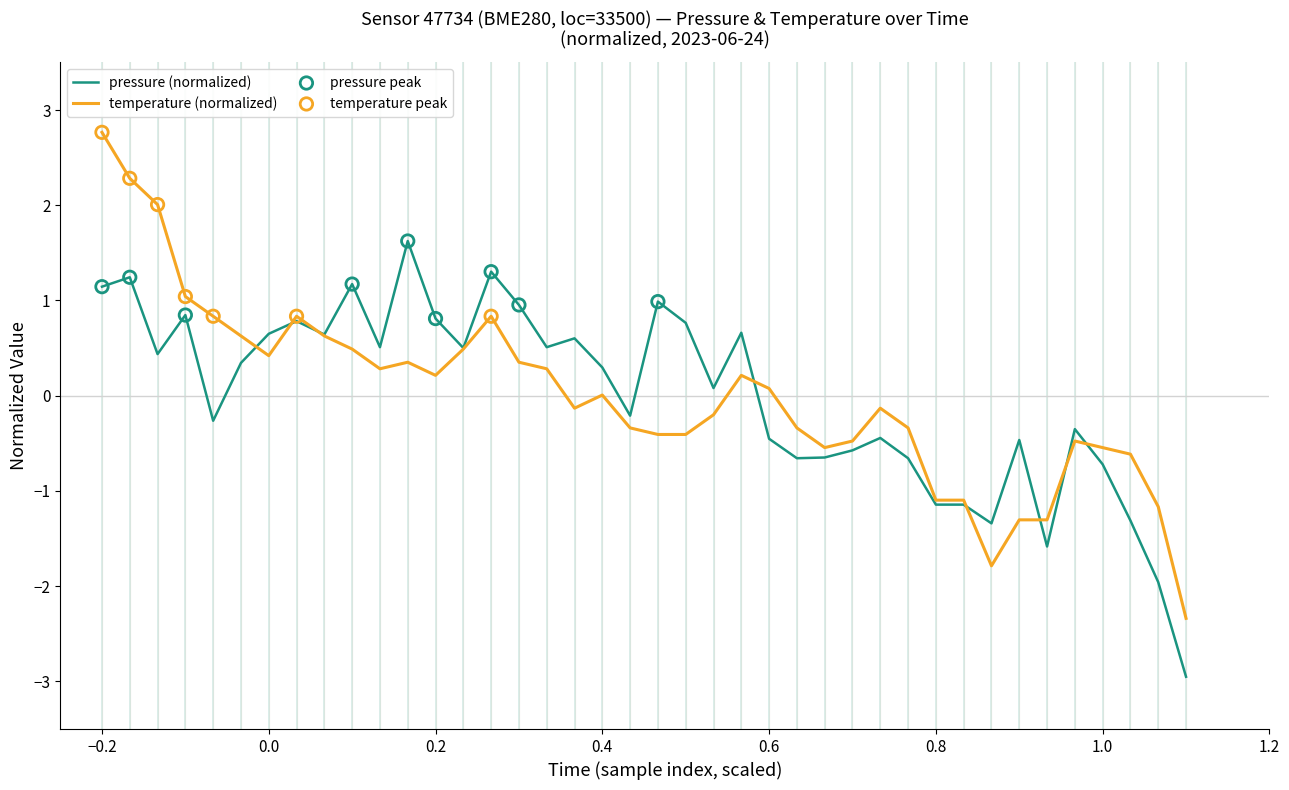

Rank the series by their maximum value, from lowest to highest.

pressure (normalized), temperature (normalized)